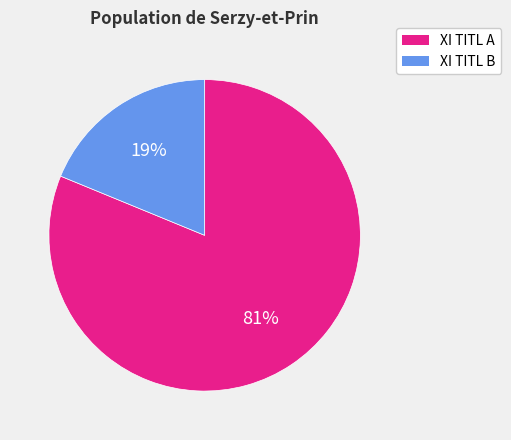

How many slices are in this pie chart?

2